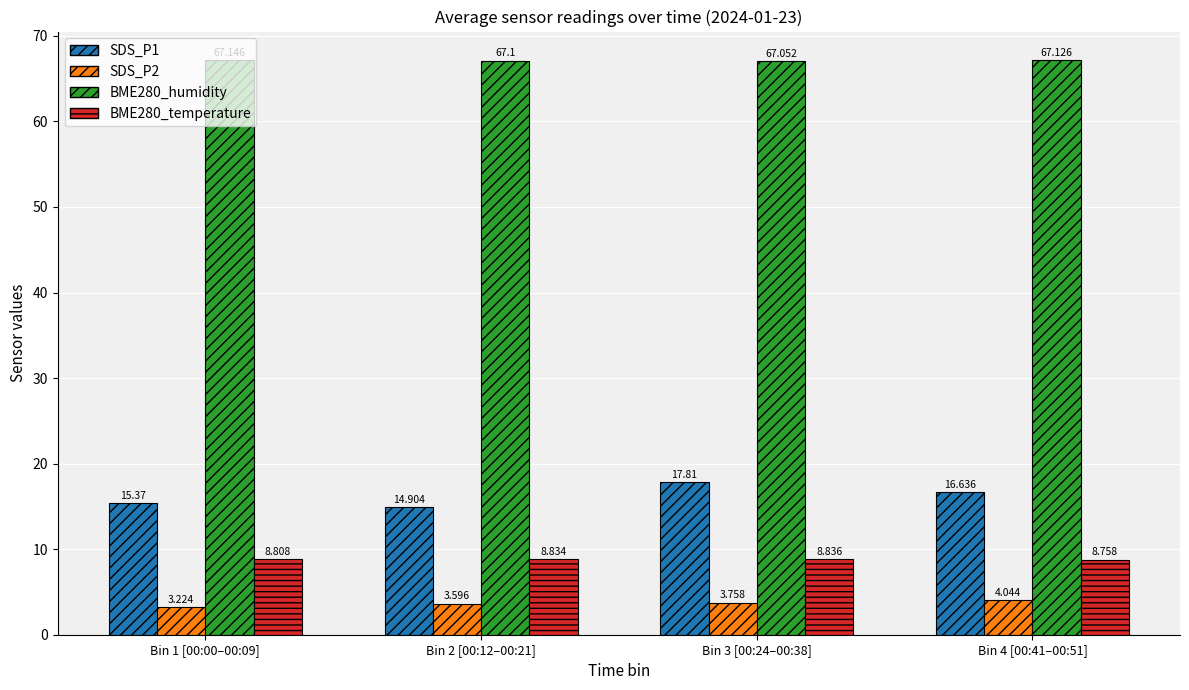

Count the BME280_humidity values in the range 67 to 68.

4